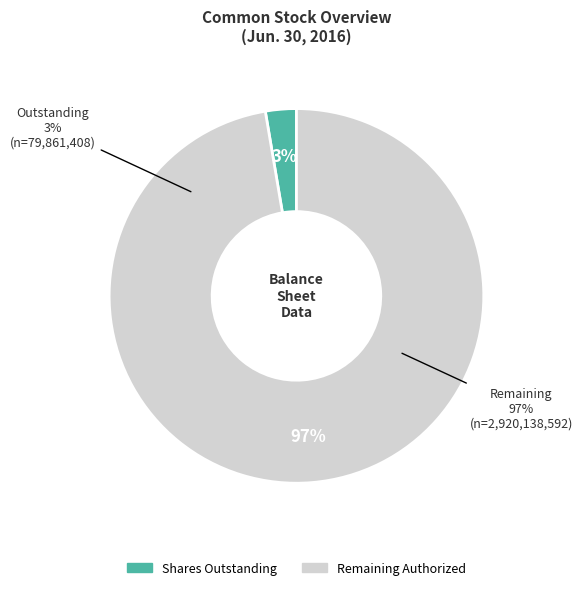

To the nearest percent, what is the average slice percentage?

50%